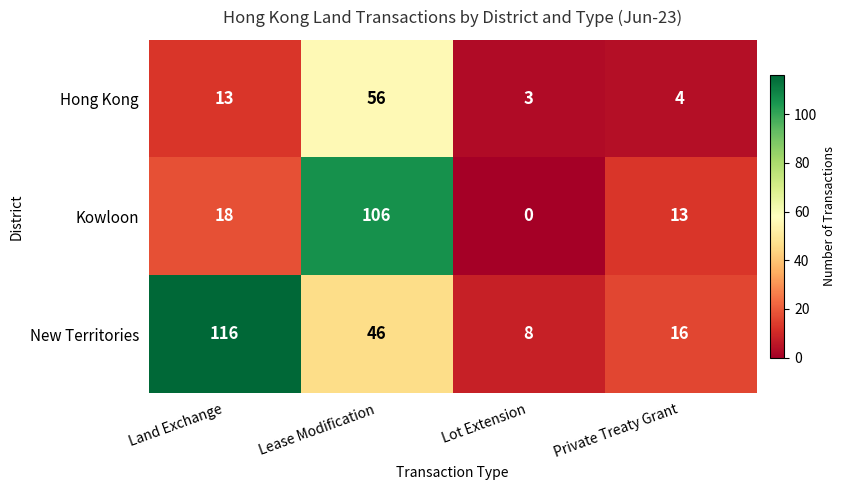

Which series has the widest spread of values?

New Territories